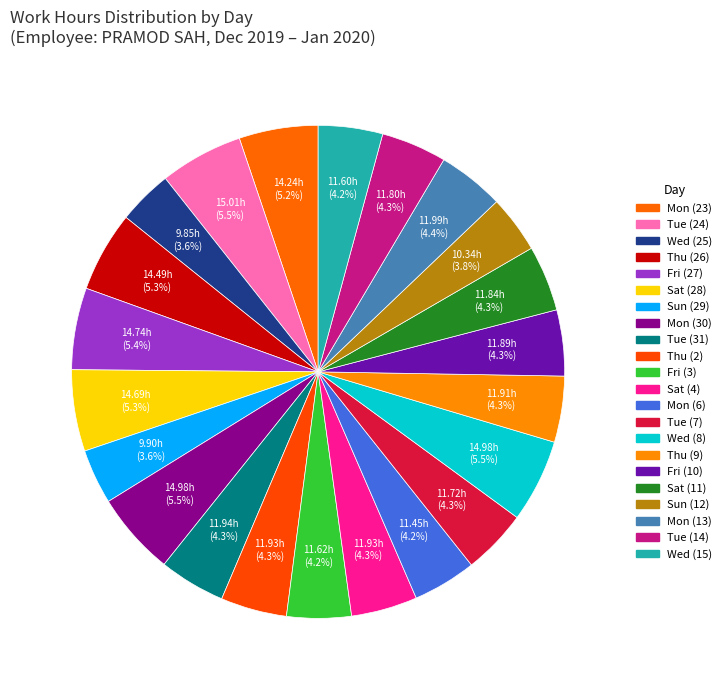

What is the change in value from Thu (9) to Sat (11)?

-0.1